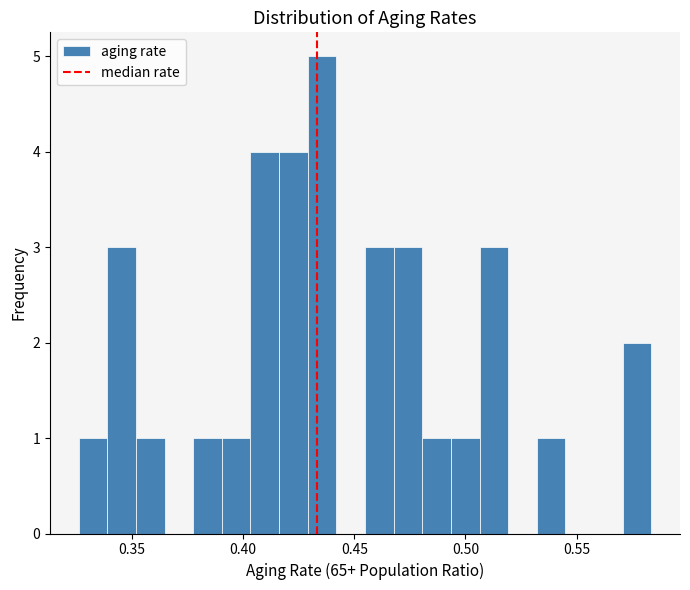

Around what value on the x-axis is the tallest bar? Give the approximate position of its centre, as read against the axis.

0.435